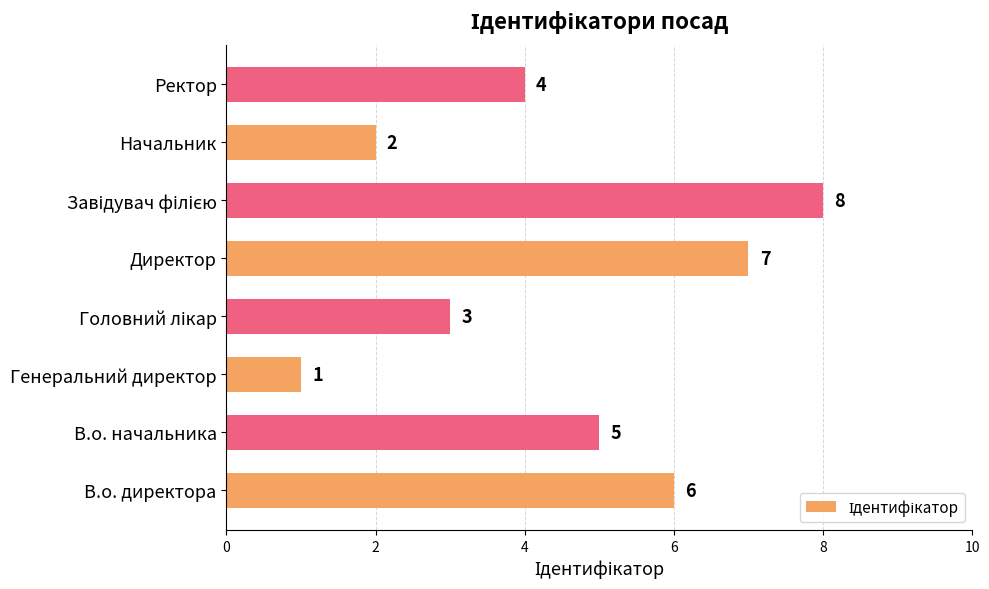

How many data points does each series have?

8